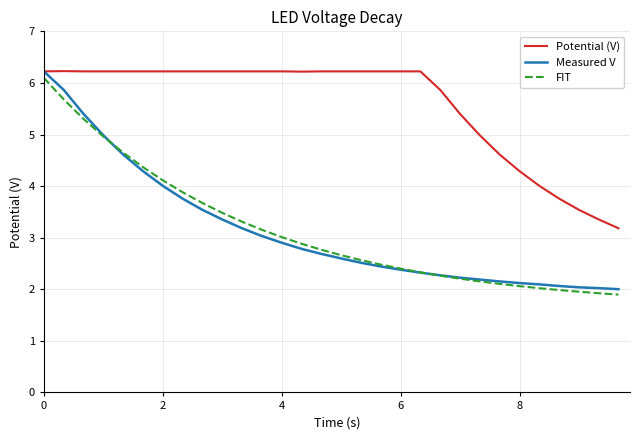

Is this an area chart (filled region under the line)?

No